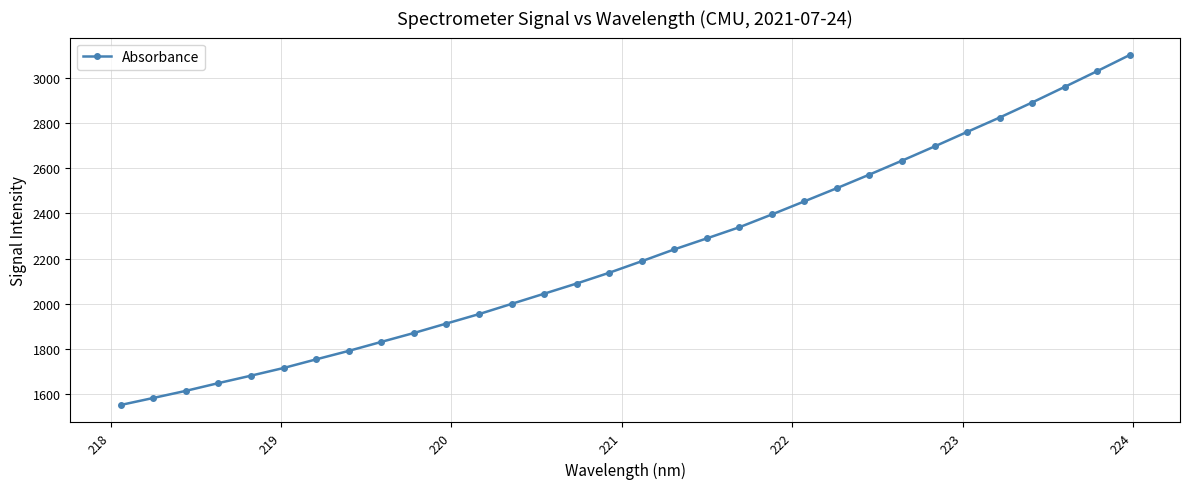

What is the value of the 10th point from the left?

1871.1